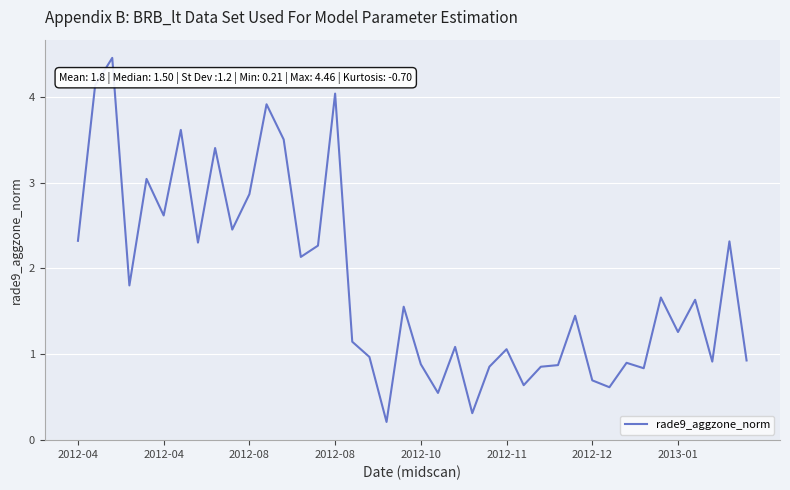

What is the greatest value displayed?

4.5